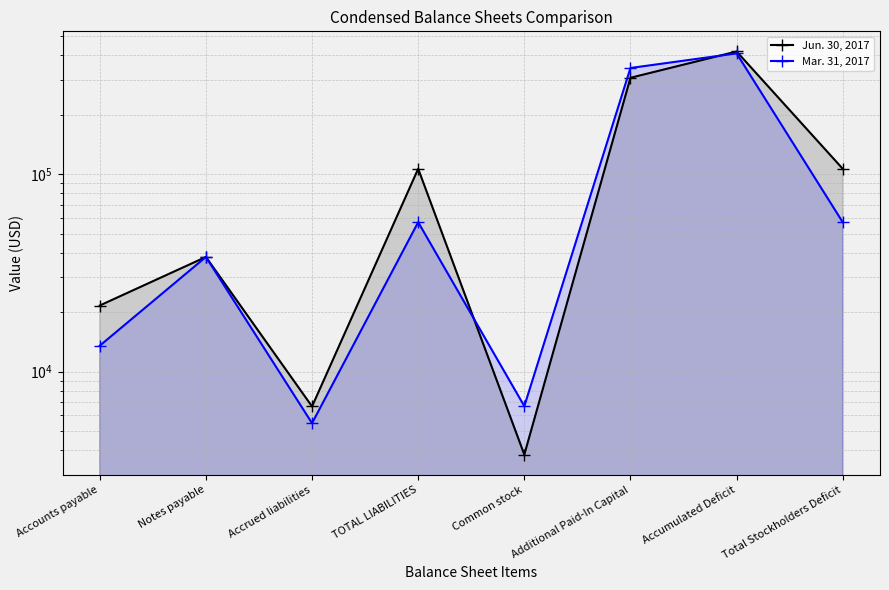

True or false: Mar. 31, 2017 has a value of 6683 at Common stock.

True